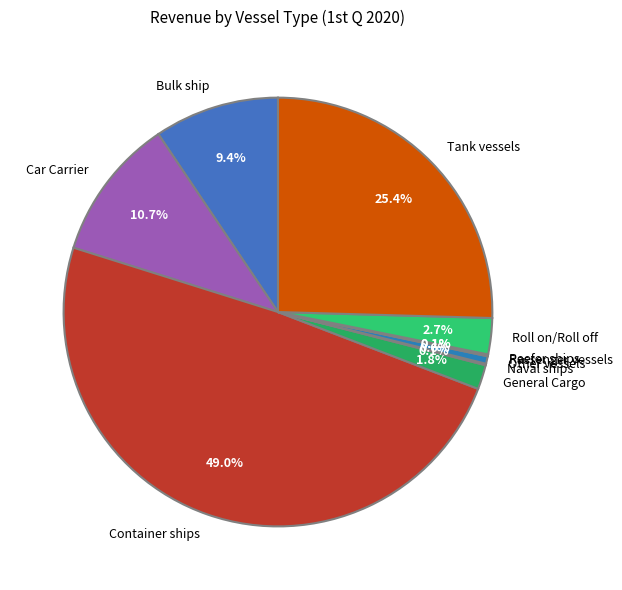

Does General Cargo account for over 50% of the chart?

No